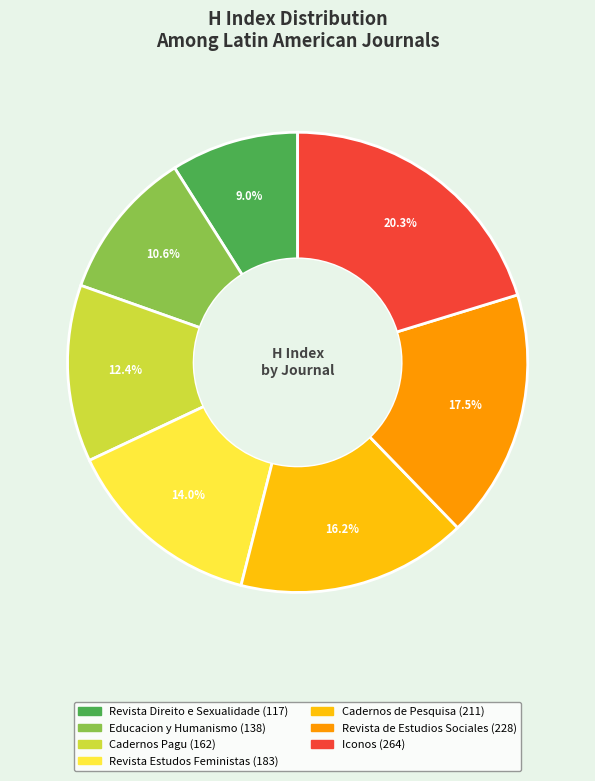

Which slice is the smallest?

Revista Direito e Sexualidade